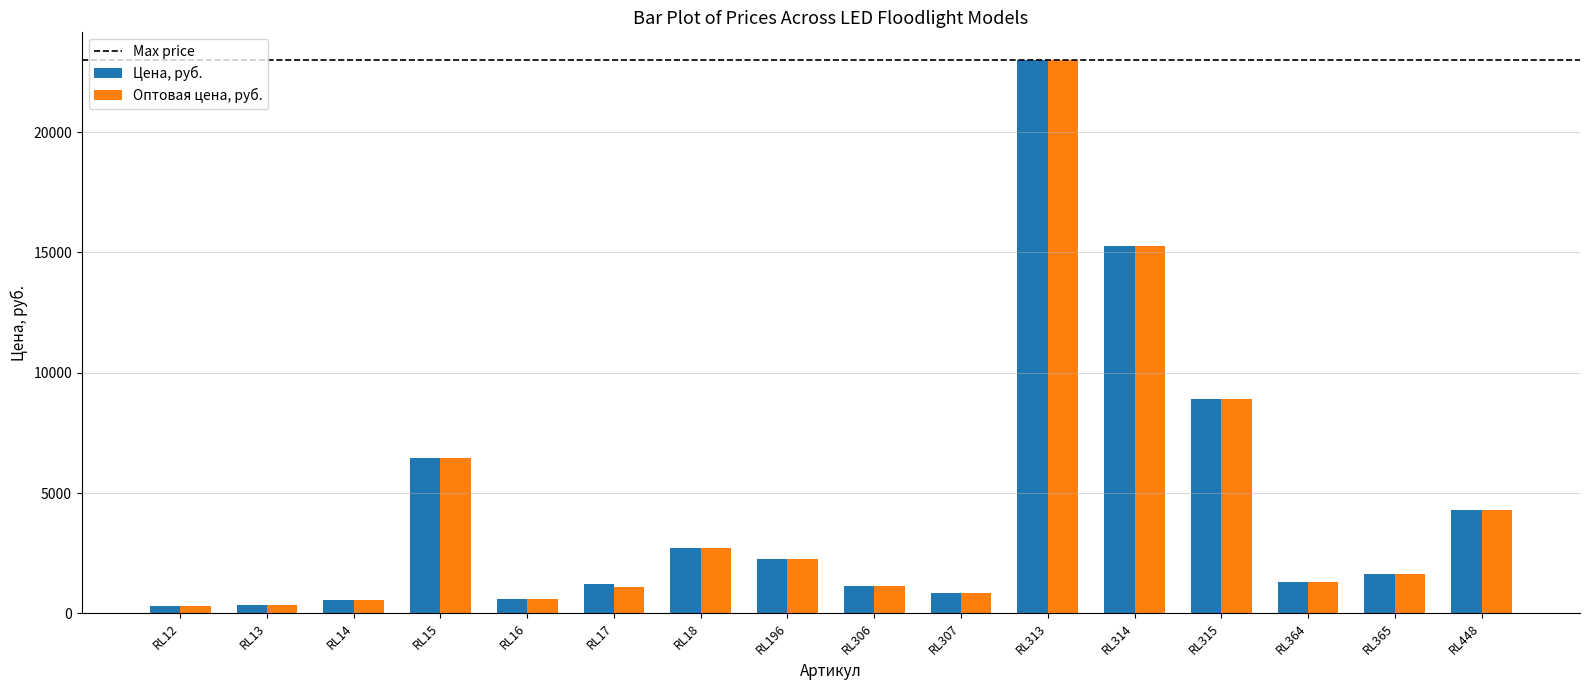

What is the value of the Цена, руб. bar at the 4th from the left?

6460